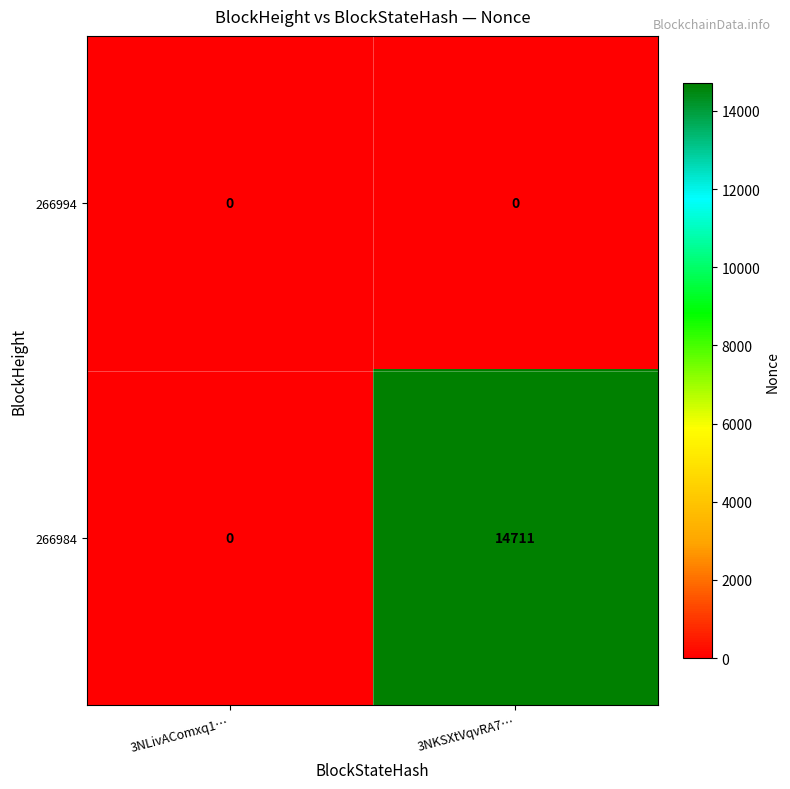

Which series changed the most between 3NLivAComxq1… and 3NKSXtVqvRA7…?

266984